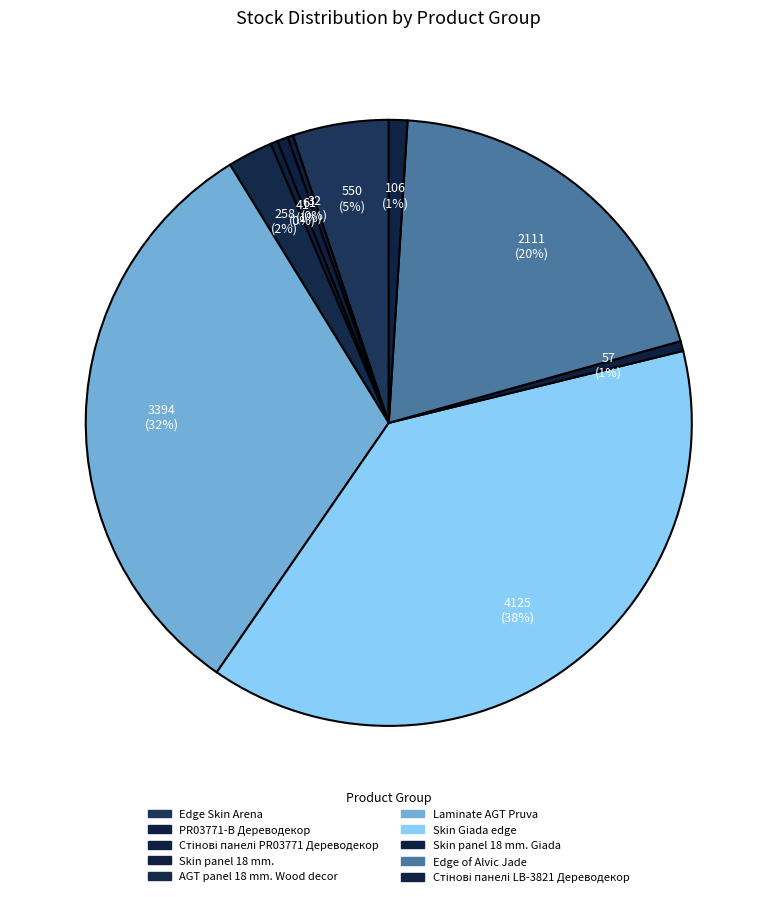

How many slices are in this pie chart?

10